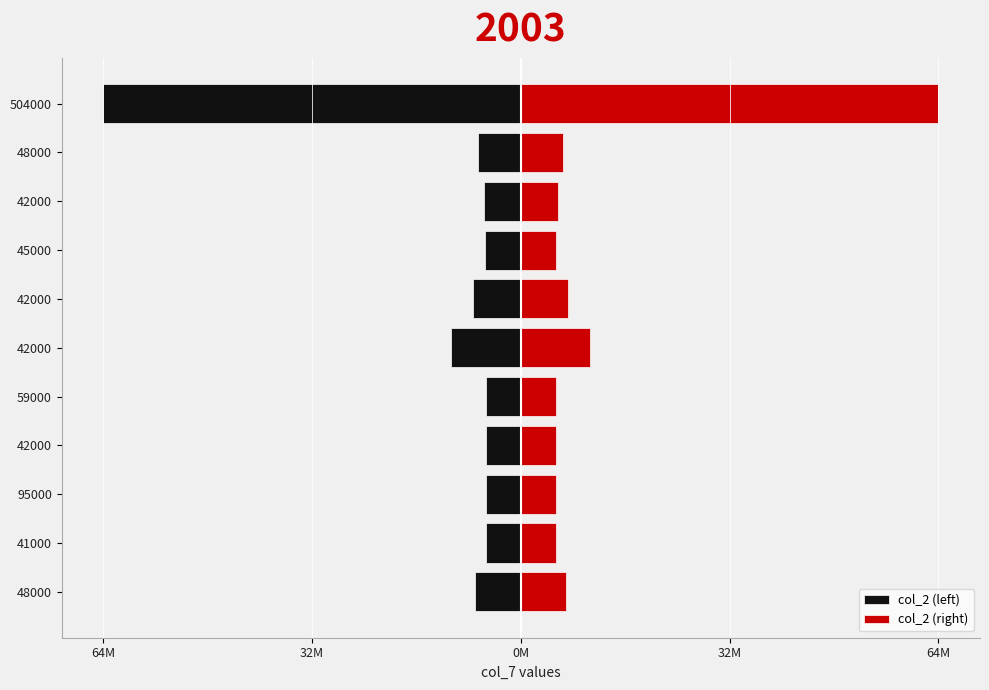

What is the maximum value shown in the chart?

64467650